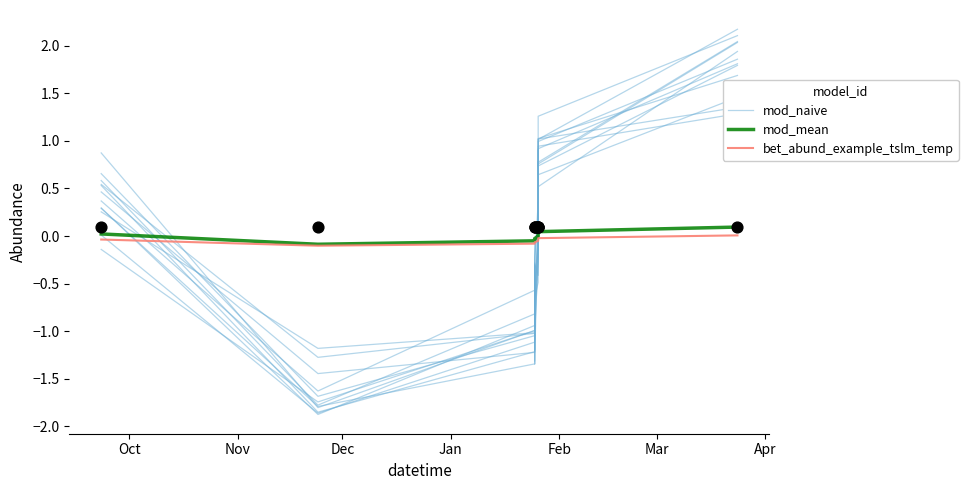

Is the value of mod_mean at Oct greater than the value of bet_abund_example_tslm_temp at Feb?

Yes